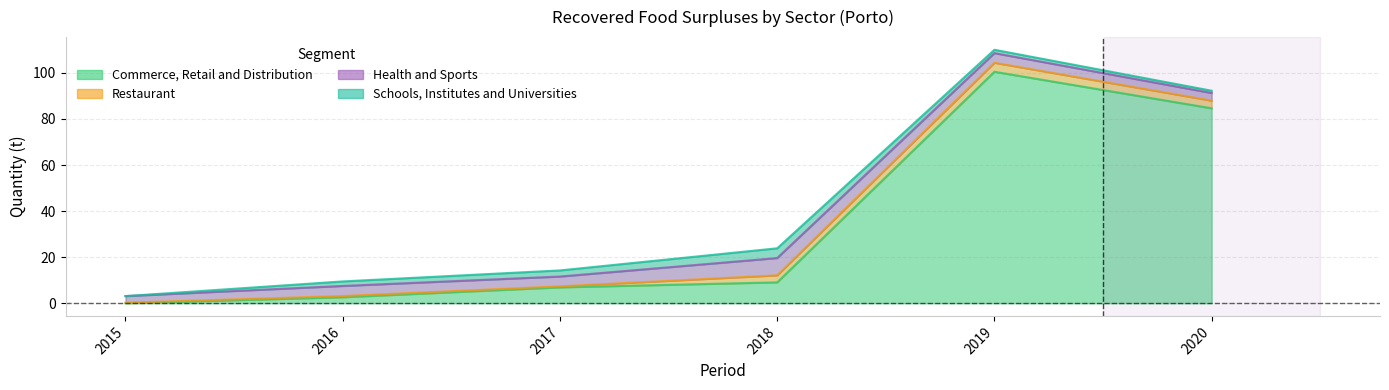

The Restaurant series shows 0.5 at 2016. True or false?

True